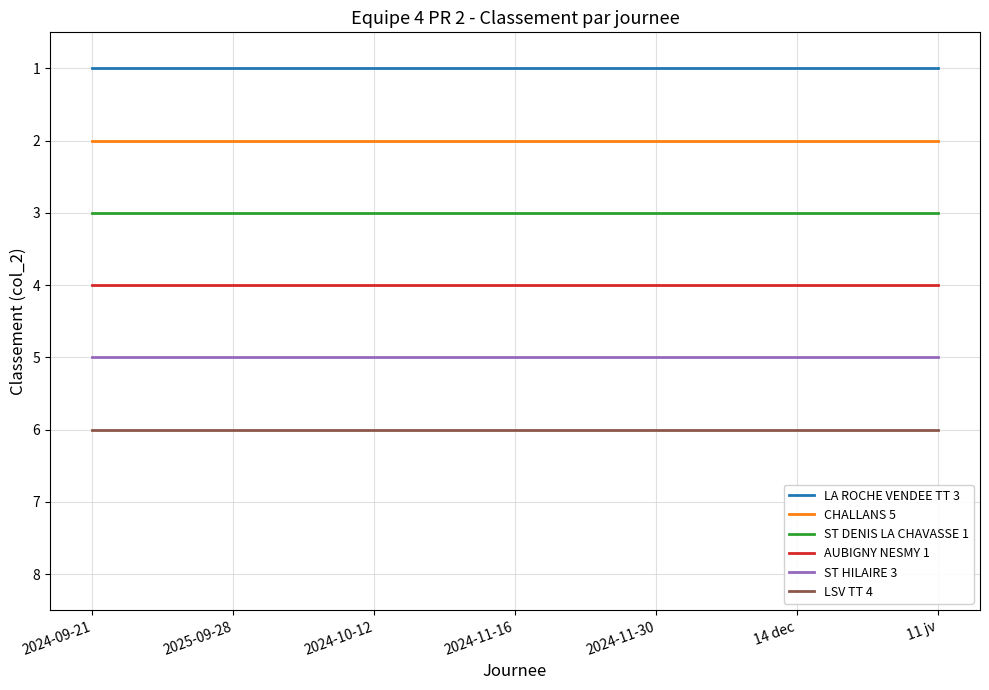

True or false: ST DENIS LA CHAVASSE 1 and ST HILAIRE 3 cross at least once.

False